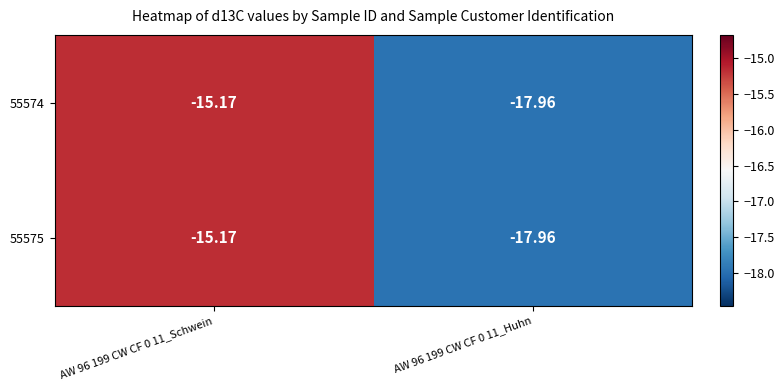

How many categories are shown in the chart?

2